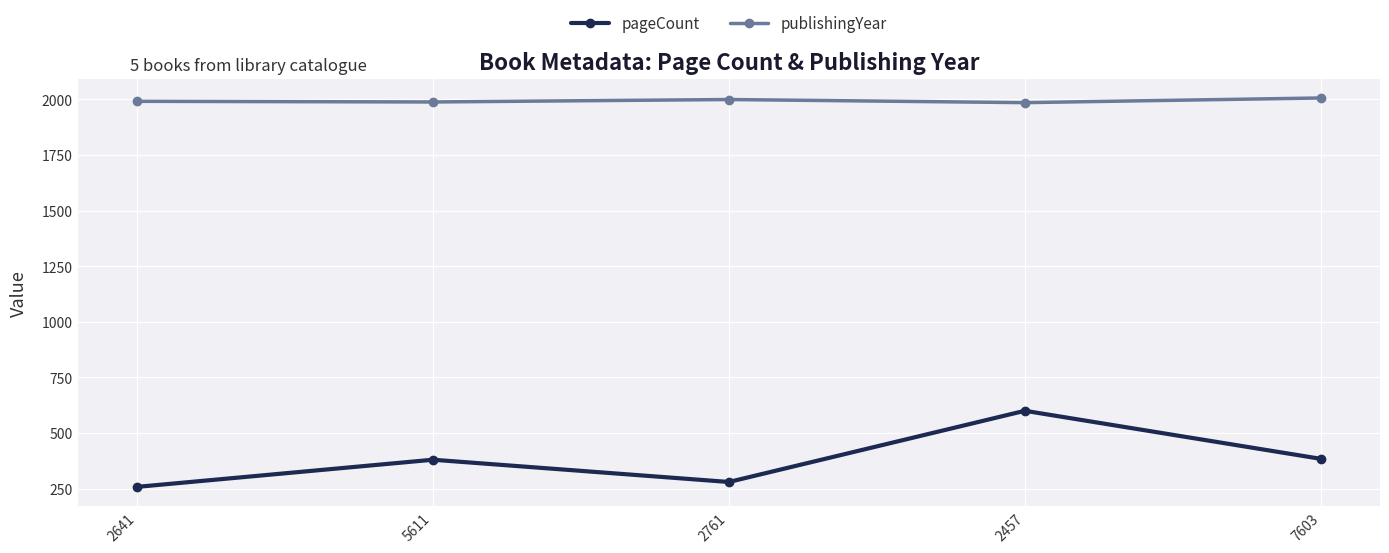

List the series in order of their peak value, highest first.

publishingYear, pageCount